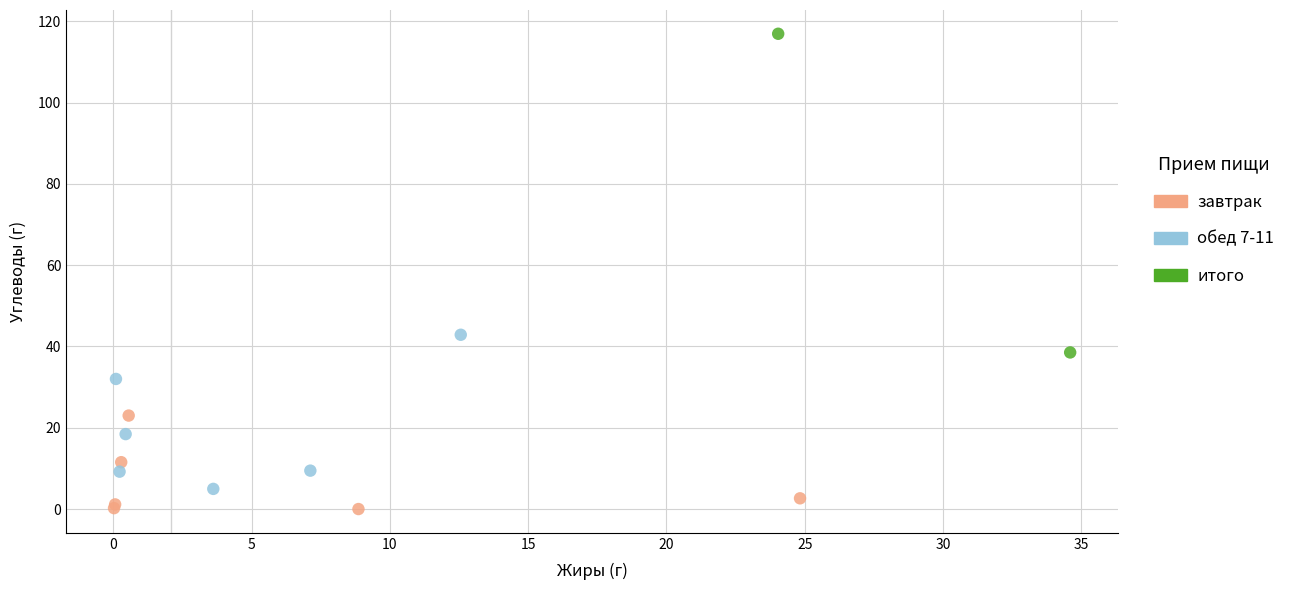

Which series reaches the maximum Y coordinate?

итого